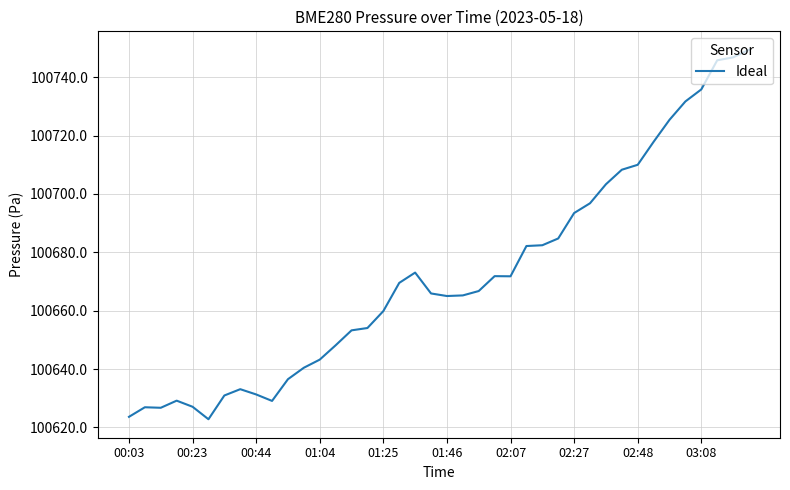

What is the difference between the maximum and minimum values?

126.6